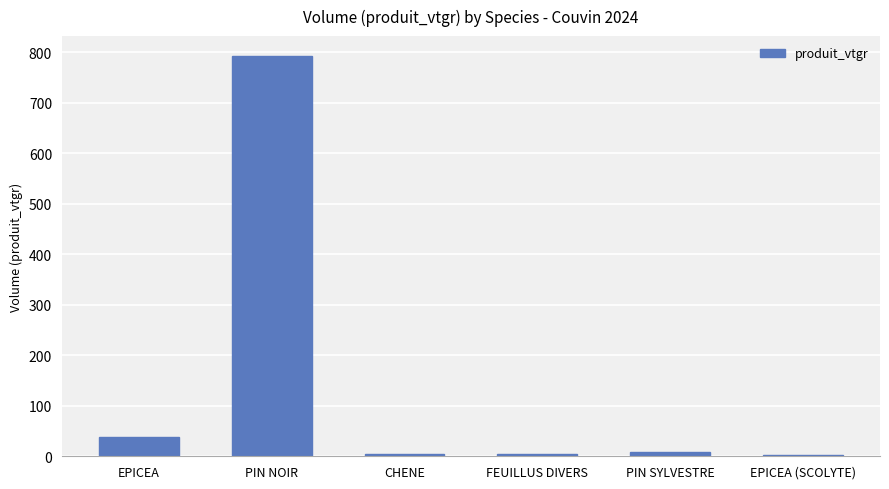

Where is the data nearest to the value 397?

EPICEA